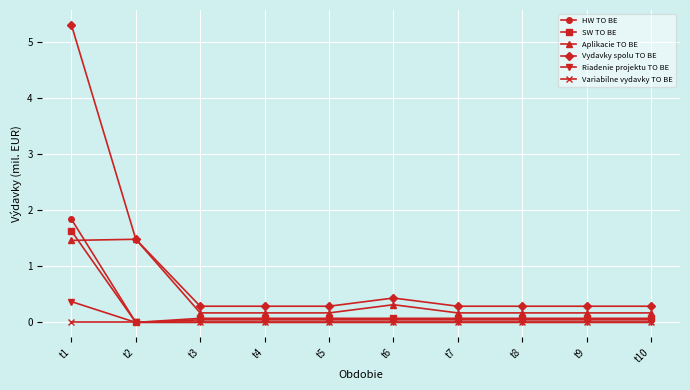

At which category is the sum across all series the highest?

t1